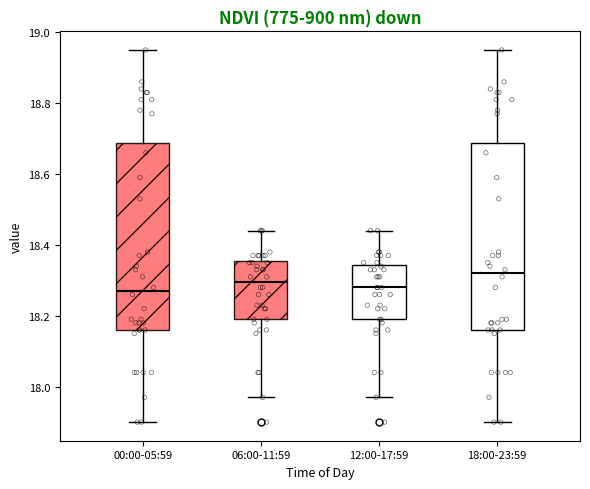

Reading left to right, transcribe this box plot: for each box, give where its median line is, the range the box spans, and where its two whiskers end, as read against the y-axis. The values are not printed on the chart, so give them approximately, as read against the axis.

00:00-05:59: median 18.28, box 18.16 to 18.68, whiskers 17.90 to 18.96
06:00-11:59: median 18.30, box 18.20 to 18.36, whiskers 17.98 to 18.44
12:00-17:59: median 18.28, box 18.20 to 18.34, whiskers 17.98 to 18.44
18:00-23:59: median 18.32, box 18.16 to 18.68, whiskers 17.90 to 18.96